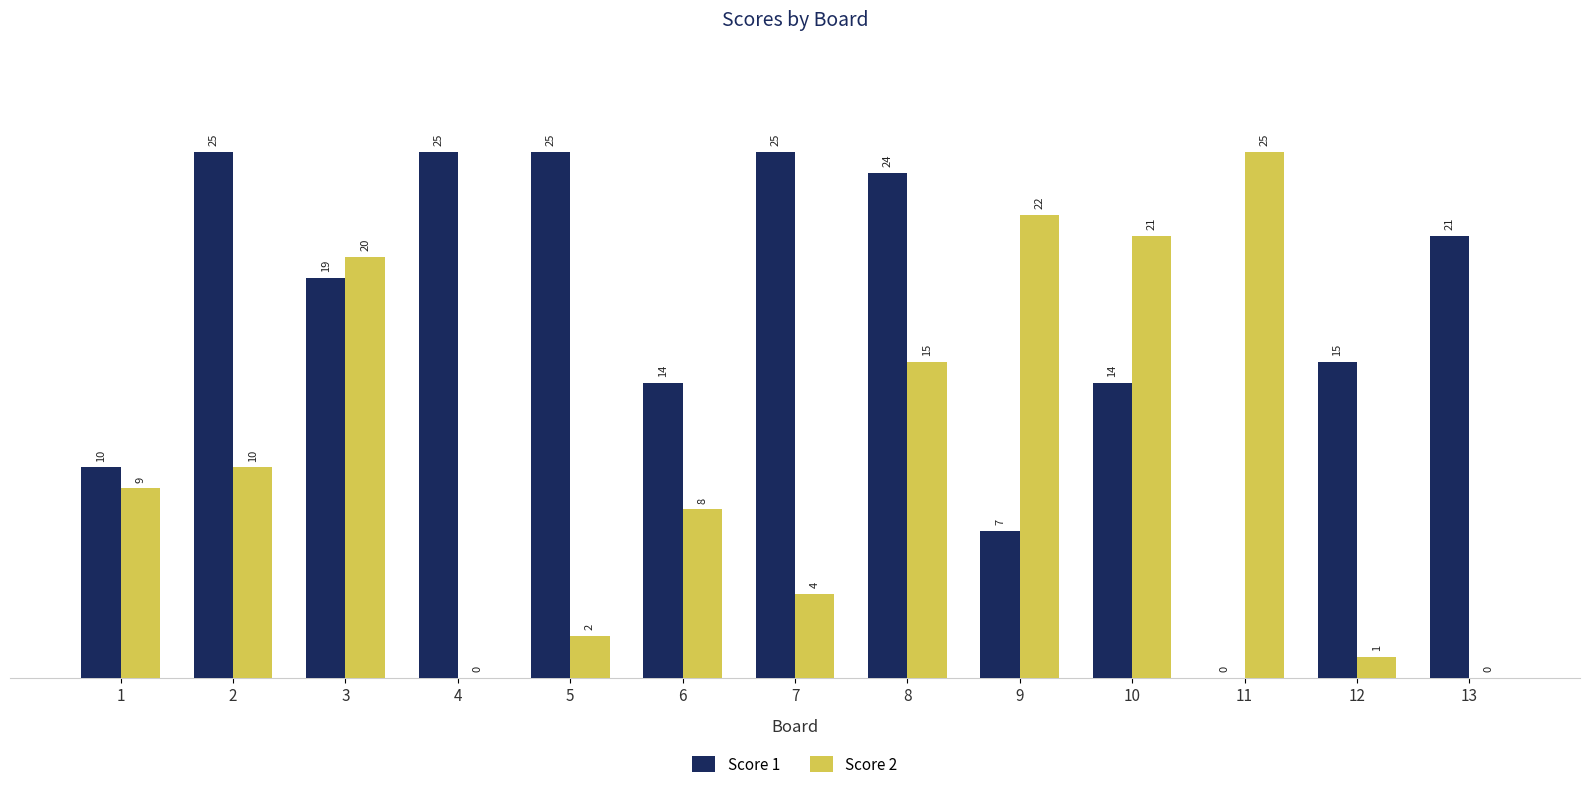

The Score 1 series shows 16 at 8. True or false?

False